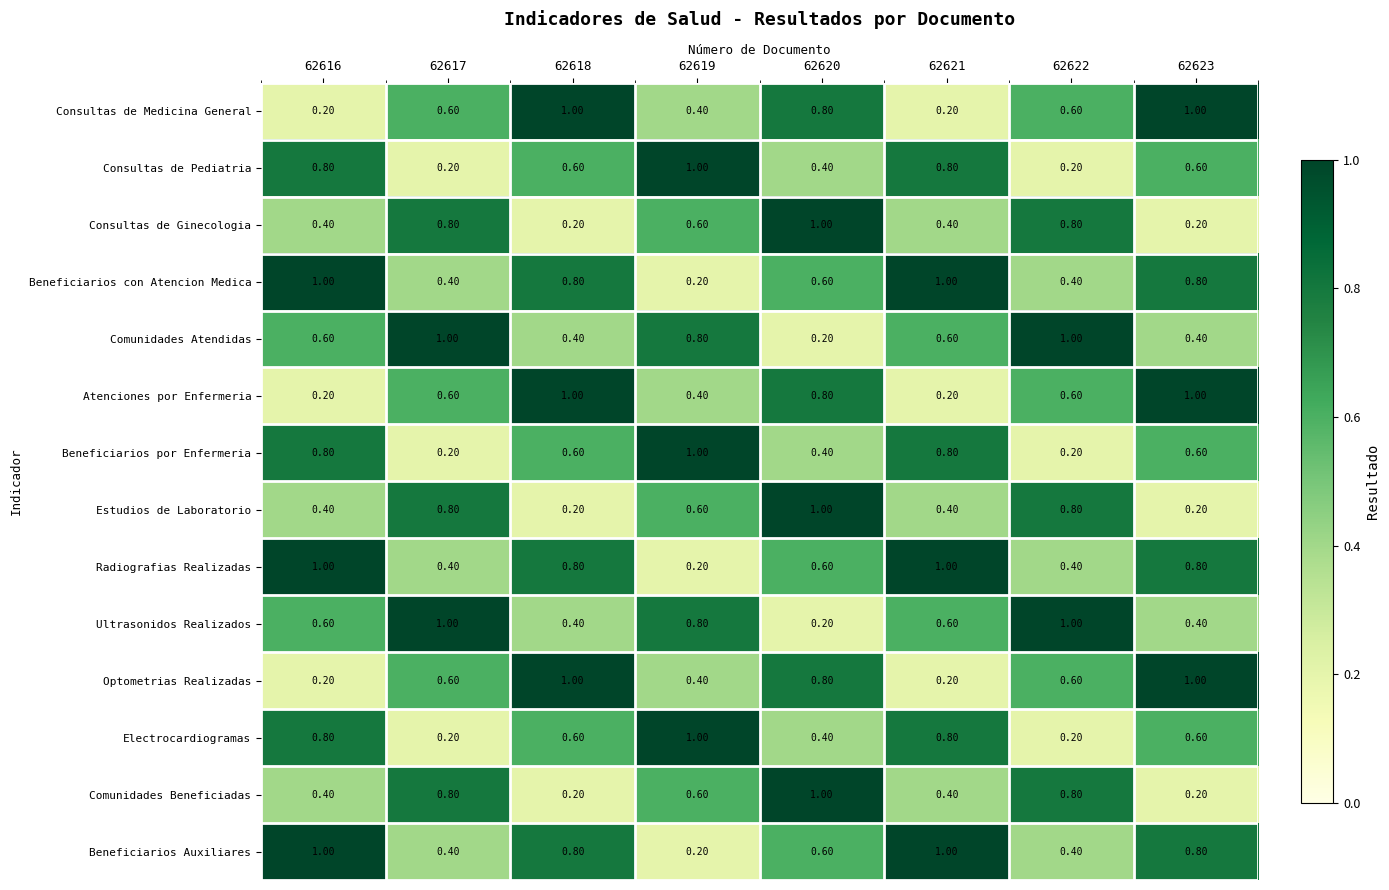

What is the sum of the Consultas de Ginecologia values at 62618 and 62619?

0.8